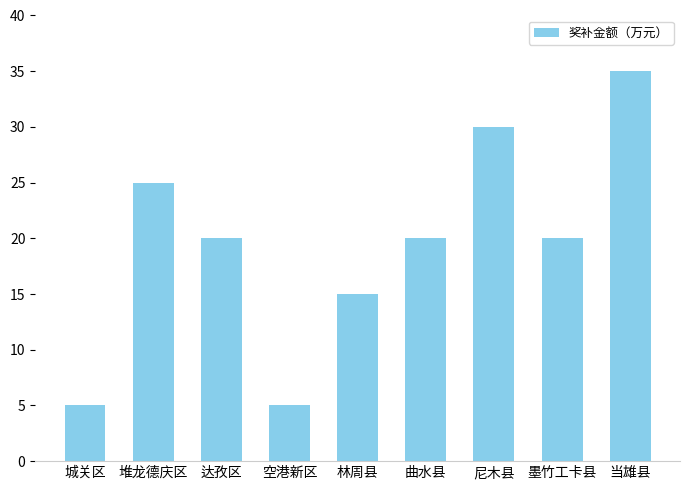

Does the chart contain stacked bars?

No